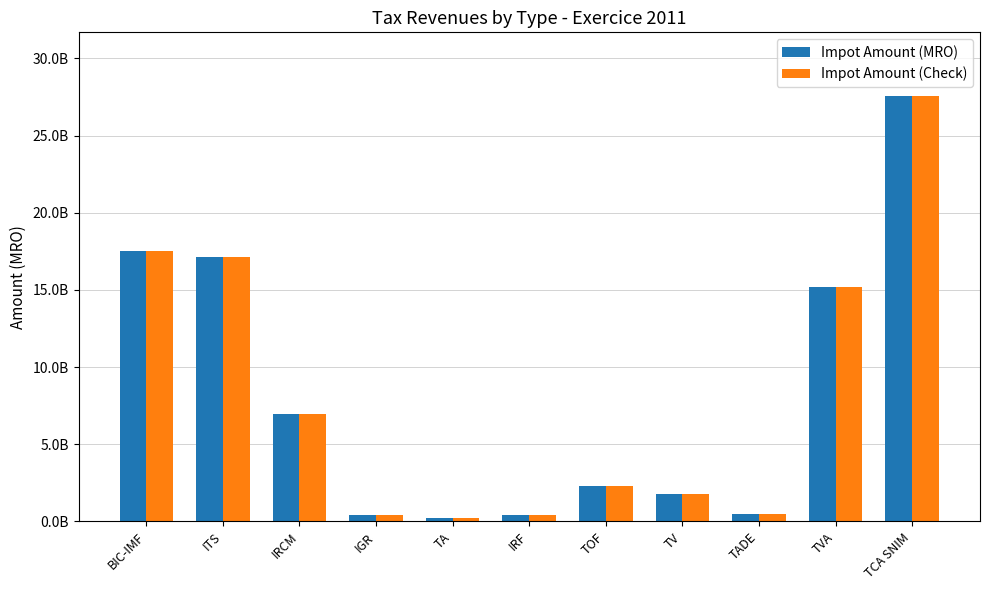

Which series has the widest spread of values?

Impot Amount (MRO)